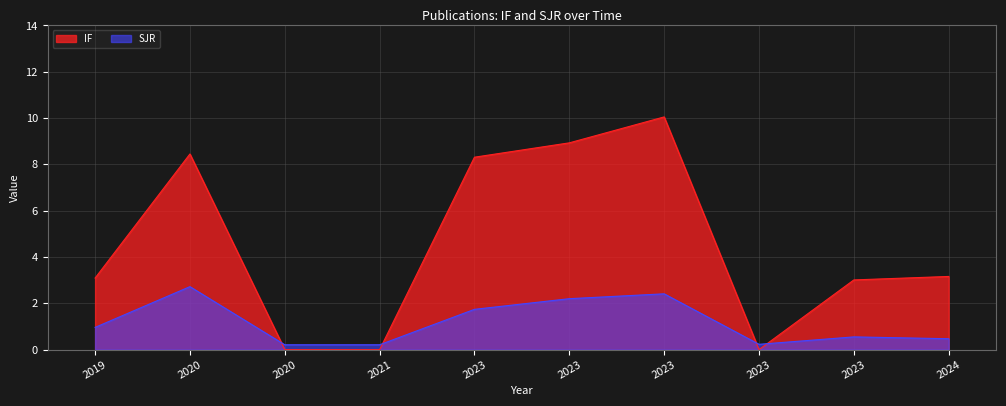

What is the sum of all SJR values?

11.7